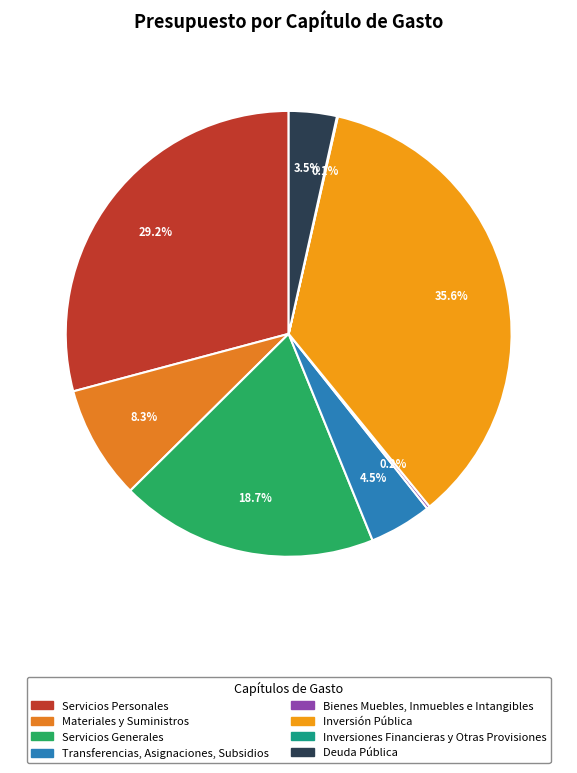

To the nearest percent, what is the difference between the largest and smallest slice percentages?

36%